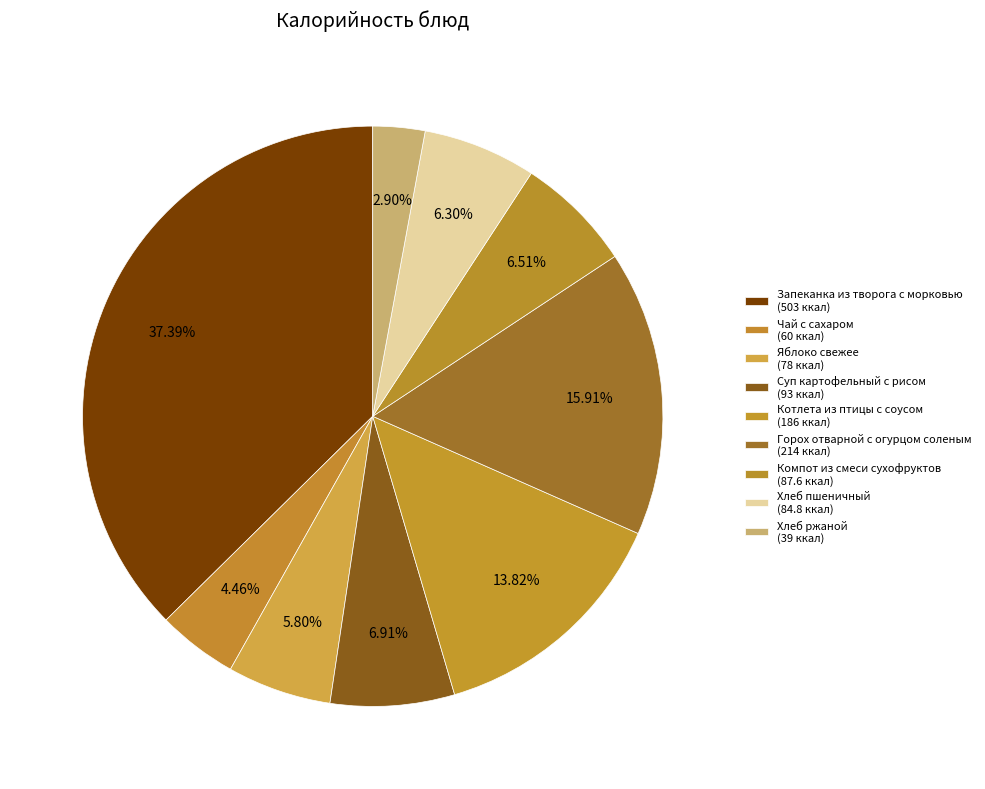

What is the total percentage of Компот из смеси сухофруктов and Чай с сахаром?

11.0%